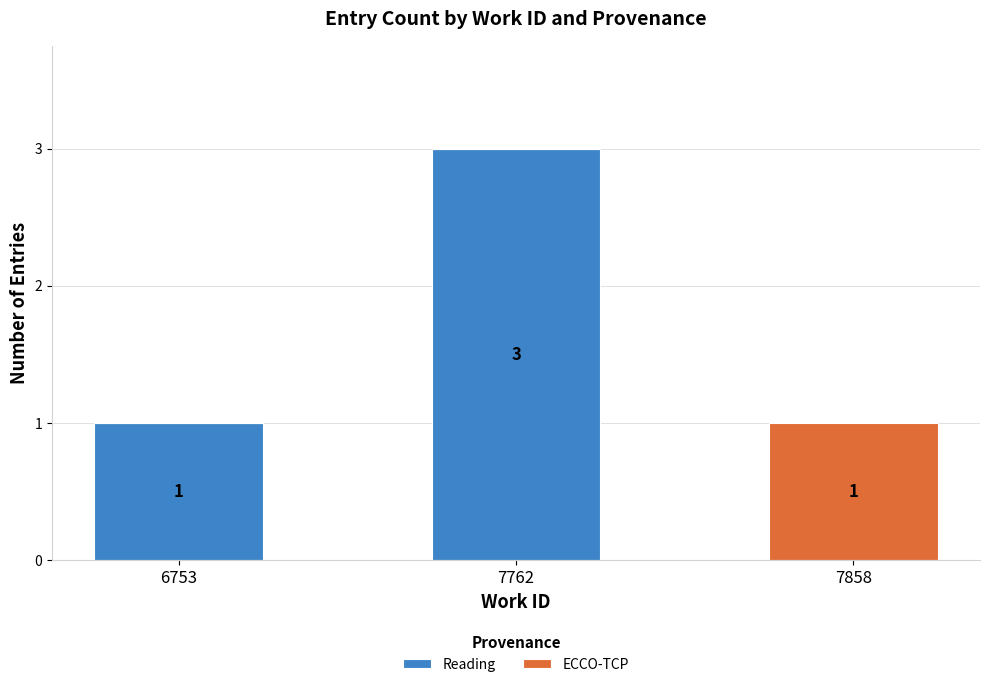

What is the highest value of the Reading series?

3